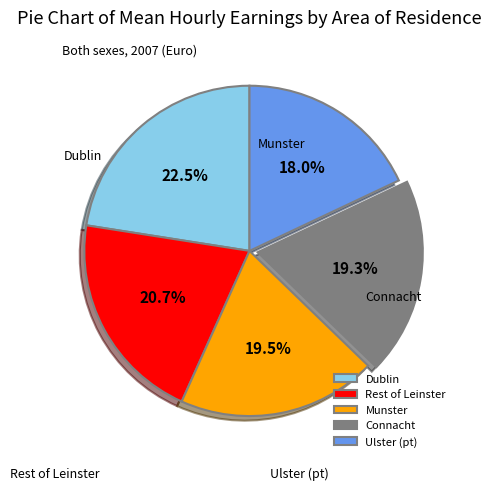

Which slice is the smallest?

Ulster (pt)